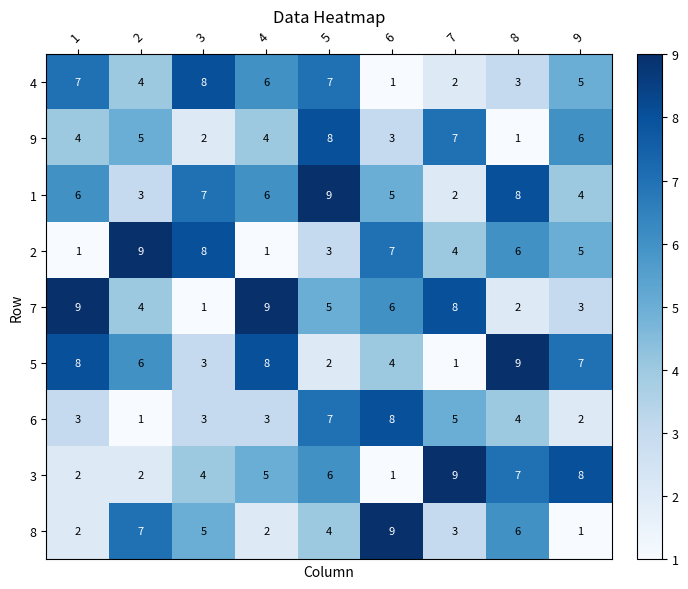

How many data points does each series have?

9